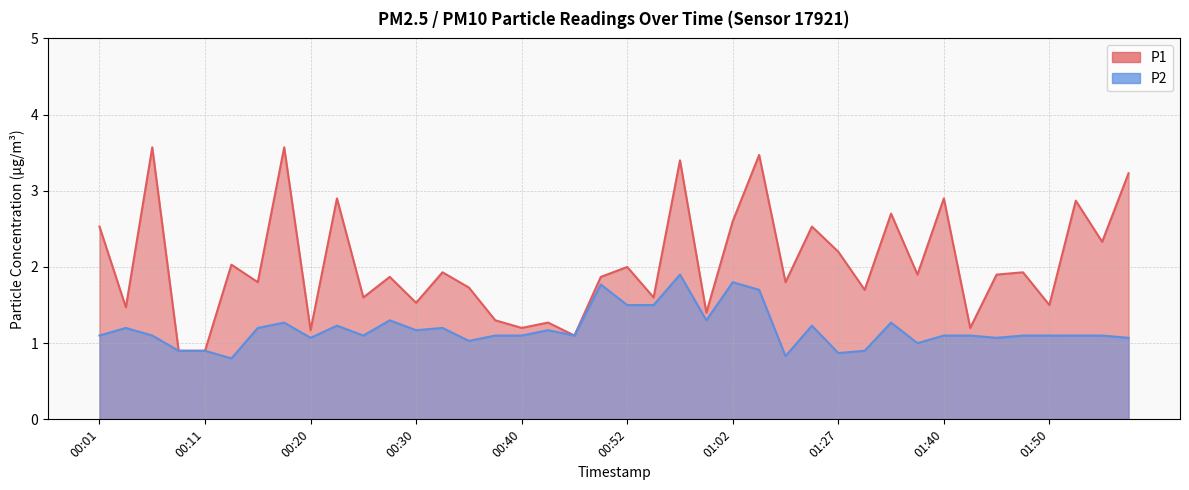

Where is the first local minimum for P2?

00:13